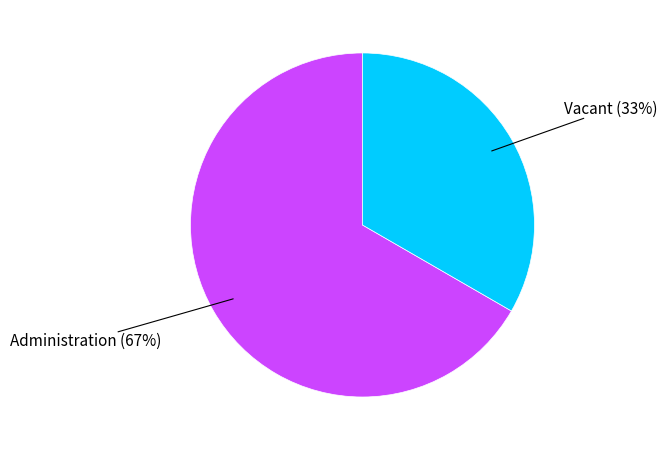

Is there a majority slice in this chart?

Yes